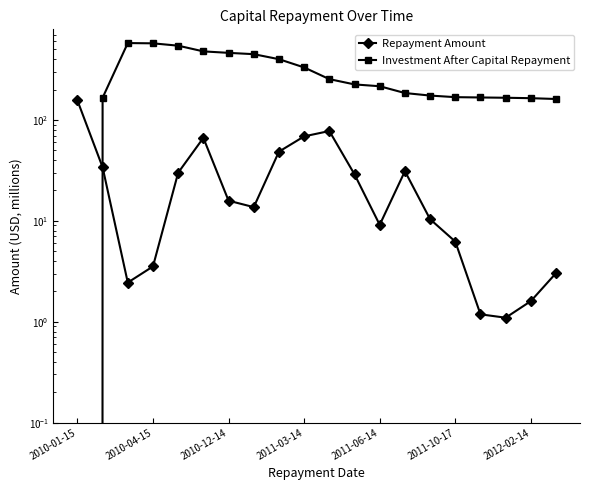

True or false: Repayment Amount has more than 0 points higher than both neighbors.

True